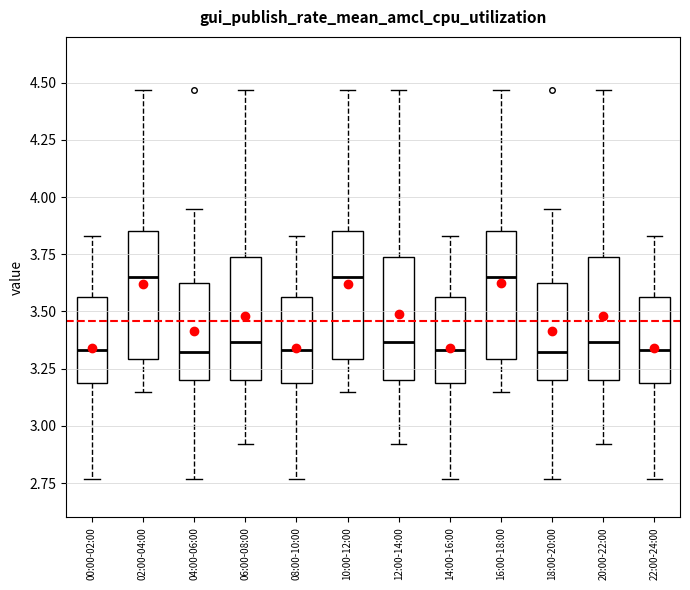

Reading left to right, read every box against the y-axis: the position of its median line, the range the box covers, and the ends of its whiskers. The values are not printed on the chart, so give them approximately, as read against the axis.

00:00-02:00: median 3.35, box 3.20 to 3.55, whiskers 2.75 to 3.85
02:00-04:00: median 3.65, box 3.30 to 3.85, whiskers 3.15 to 4.45
04:00-06:00: median 3.35, box 3.20 to 3.65, whiskers 2.75 to 3.95
06:00-08:00: median 3.35, box 3.20 to 3.75, whiskers 2.90 to 4.45
08:00-10:00: median 3.35, box 3.20 to 3.55, whiskers 2.75 to 3.85
10:00-12:00: median 3.65, box 3.30 to 3.85, whiskers 3.15 to 4.45
12:00-14:00: median 3.35, box 3.20 to 3.75, whiskers 2.90 to 4.45
14:00-16:00: median 3.35, box 3.20 to 3.55, whiskers 2.75 to 3.85
16:00-18:00: median 3.65, box 3.30 to 3.85, whiskers 3.15 to 4.45
18:00-20:00: median 3.35, box 3.20 to 3.65, whiskers 2.75 to 3.95
20:00-22:00: median 3.35, box 3.20 to 3.75, whiskers 2.90 to 4.45
22:00-24:00: median 3.35, box 3.20 to 3.55, whiskers 2.75 to 3.85